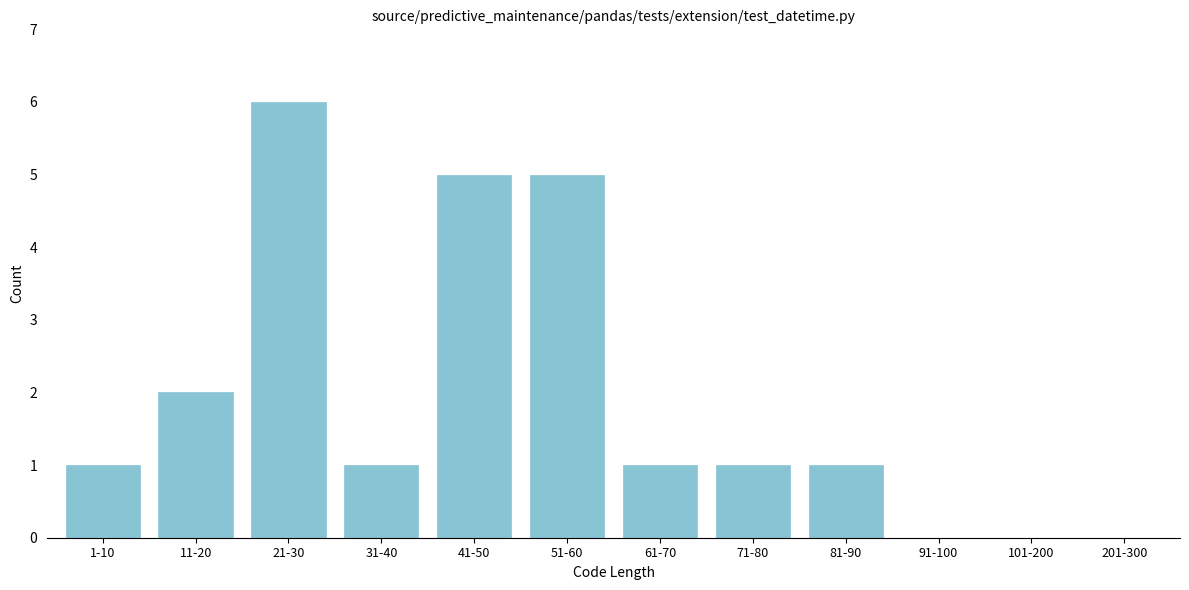

Reading left to right, extract all data points from this chart.

1-10=1	11-20=2	21-30=6	31-40=1	41-50=5	51-60=5	61-70=1	71-80=1	81-90=1	91-100=0	101-200=0	201-300=0